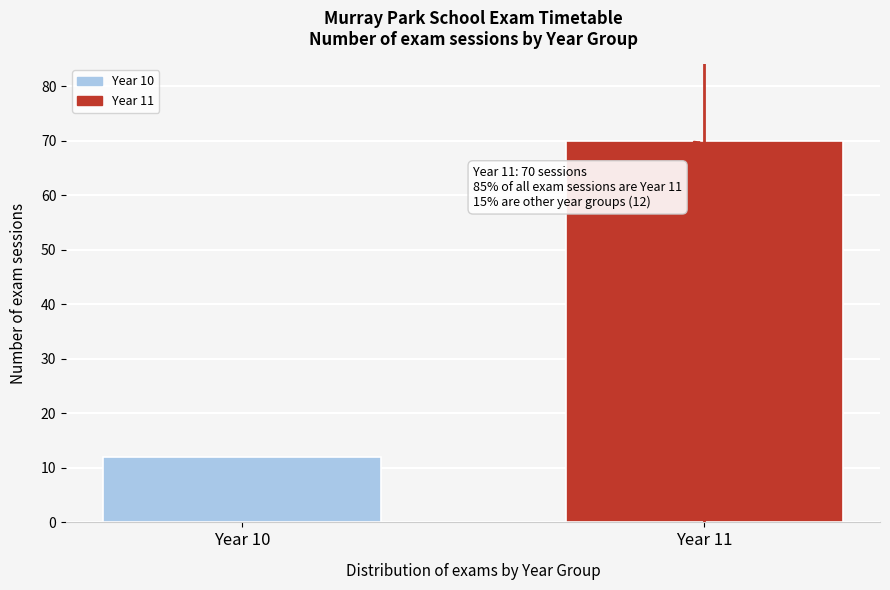

Reading right to left, transcribe all the data shown in this chart.

Year 11=70	Year 10=12